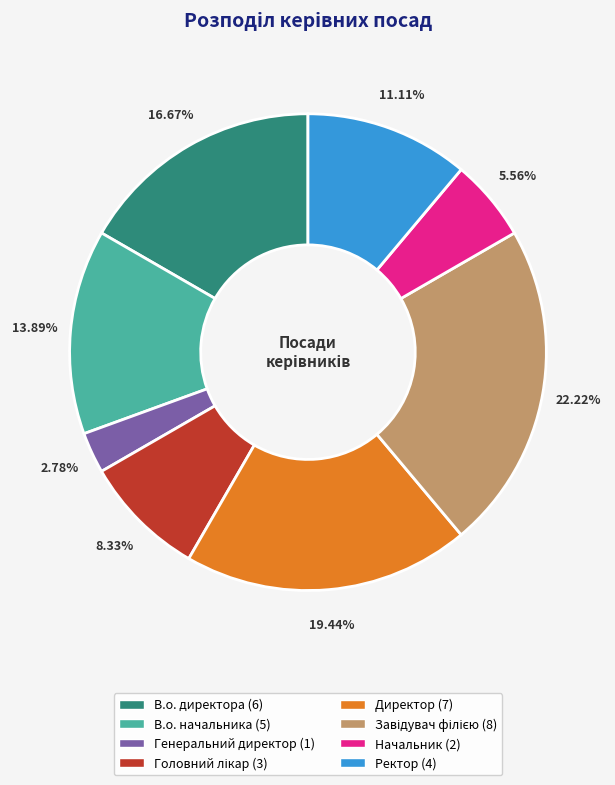

True or false: В.о. директора accounts for 17% of the total.

True